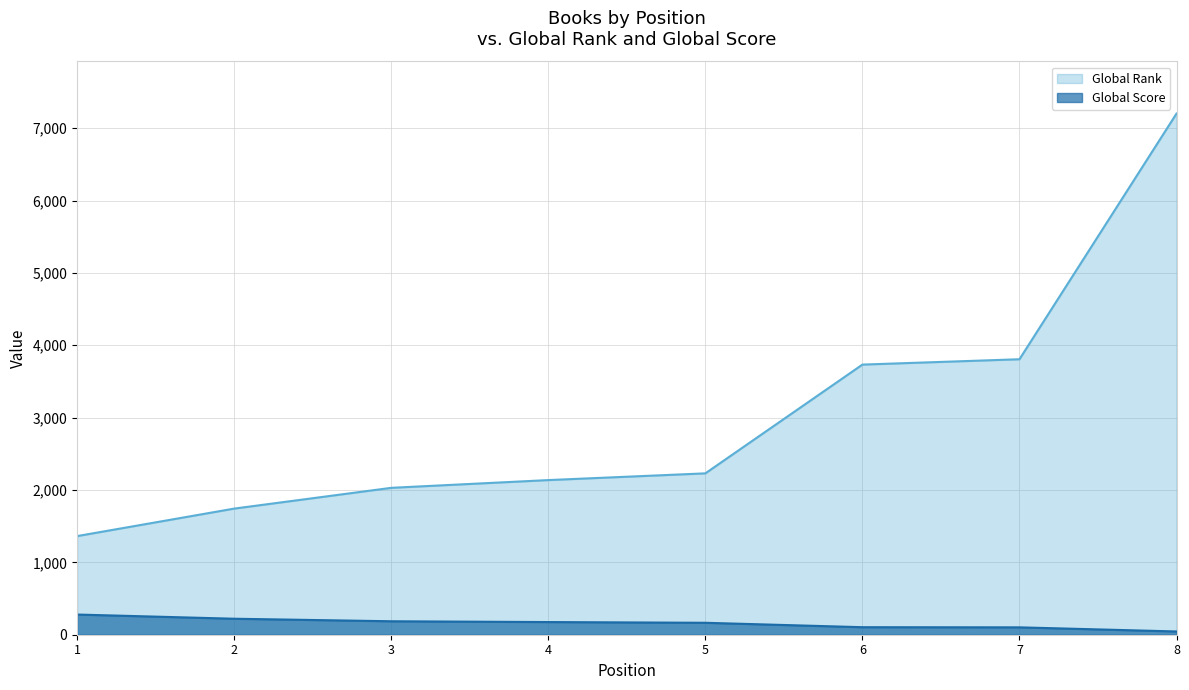

Rank the series by their maximum value, from highest to lowest.

Global Rank, Global Score